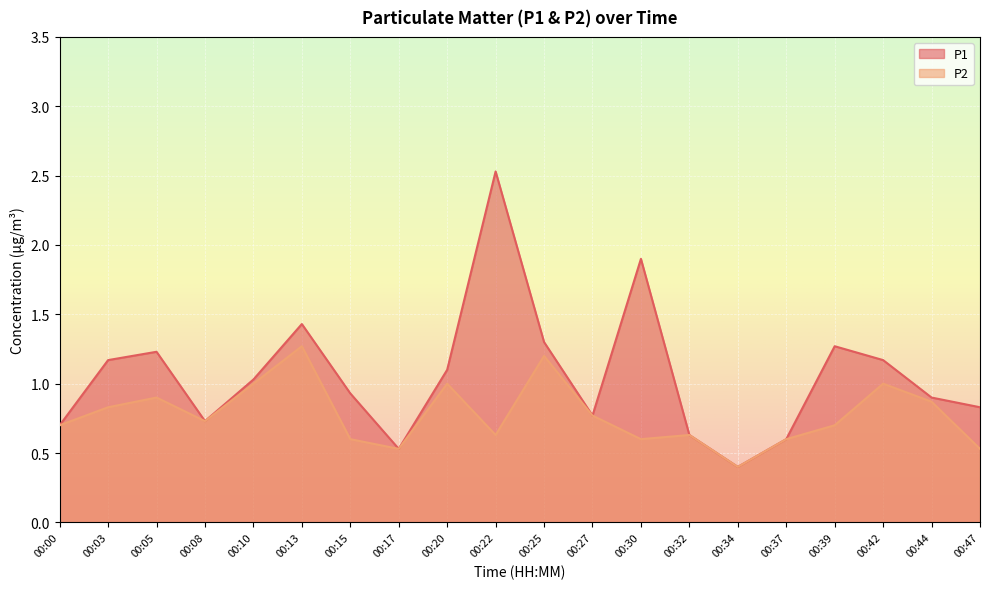

What is the spread (max minus min) of values at 00:39?

0.6